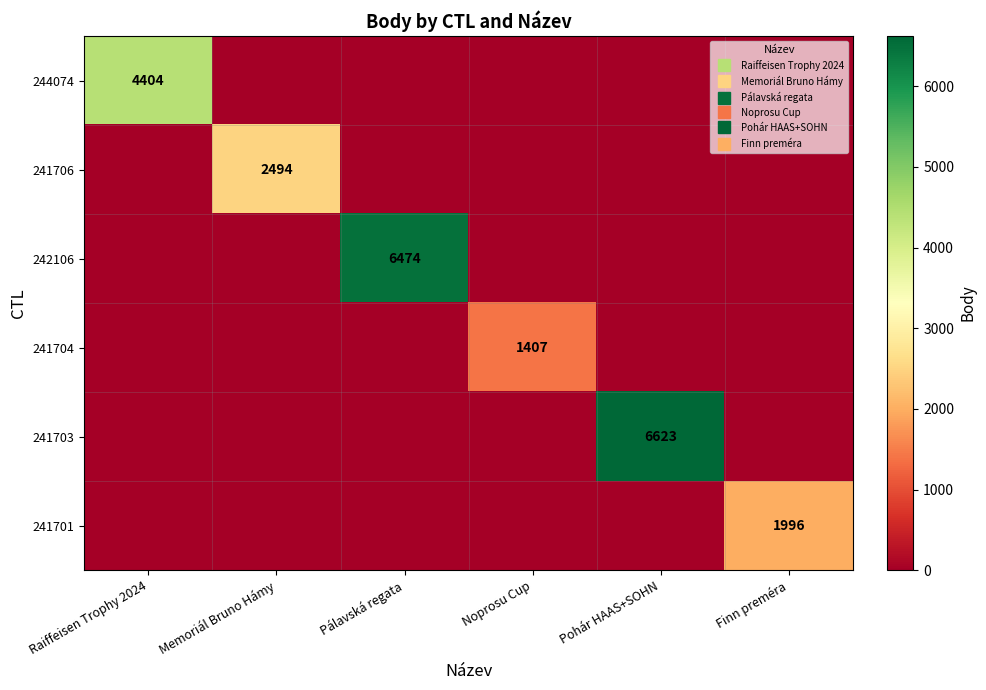

What is the difference between the maximum and minimum values in the 241701 series?

1996